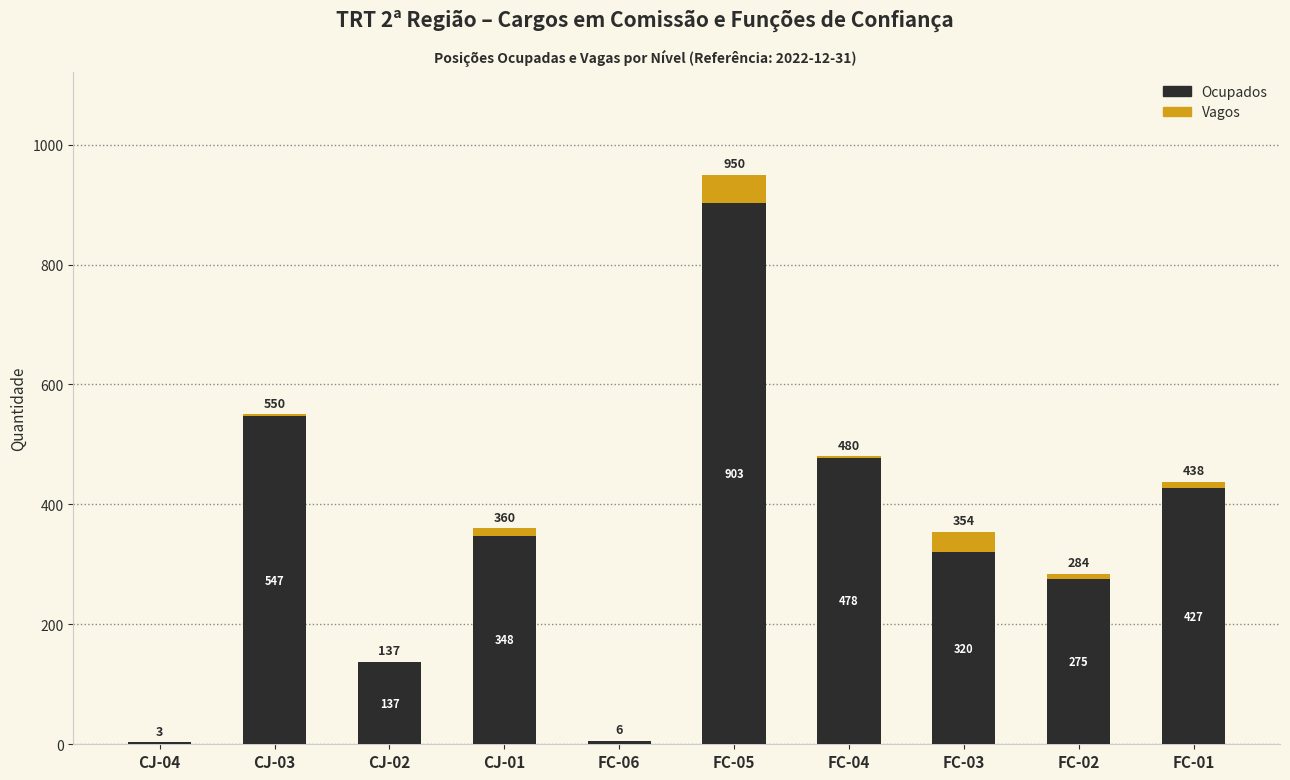

At which category is the sum across all series the highest?

FC-05